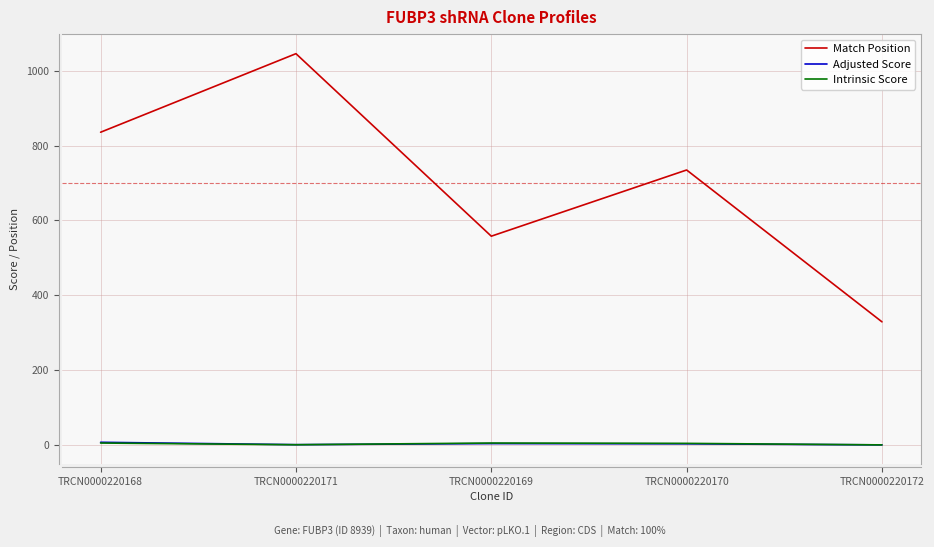

Is it true that Intrinsic Score equals 5.0 at TRCN0000220169?

True